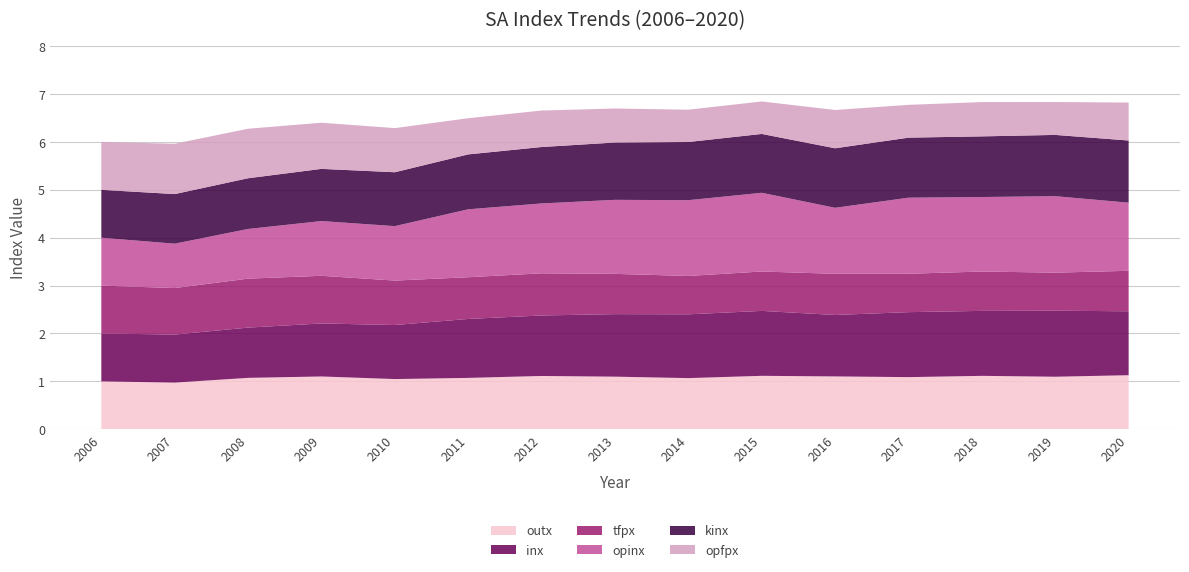

Reading left to right, list all the values displayed in this chart.

outx: 1.0	1.0	1.1	1.1	1.0	1.1	1.1	1.1	1.1	1.1	1.1	1.1	1.1	1.1	1.1
inx: 1.0	1.0	1.0	1.1	1.1	1.2	1.3	1.3	1.3	1.4	1.3	1.4	1.4	1.4	1.3
tfpx: 1.0	1.0	1.0	1.0	0.9	0.9	0.9	0.8	0.8	0.8	0.9	0.8	0.8	0.8	0.8
opinx: 1.0	0.9	1.0	1.1	1.1	1.4	1.5	1.5	1.6	1.6	1.4	1.6	1.6	1.6	1.4
kinx: 1.0	1.0	1.1	1.1	1.1	1.1	1.2	1.2	1.2	1.2	1.2	1.3	1.3	1.3	1.3
opfpx: 1.0	1.1	1.0	1.0	0.9	0.8	0.8	0.7	0.7	0.7	0.8	0.7	0.7	0.7	0.8